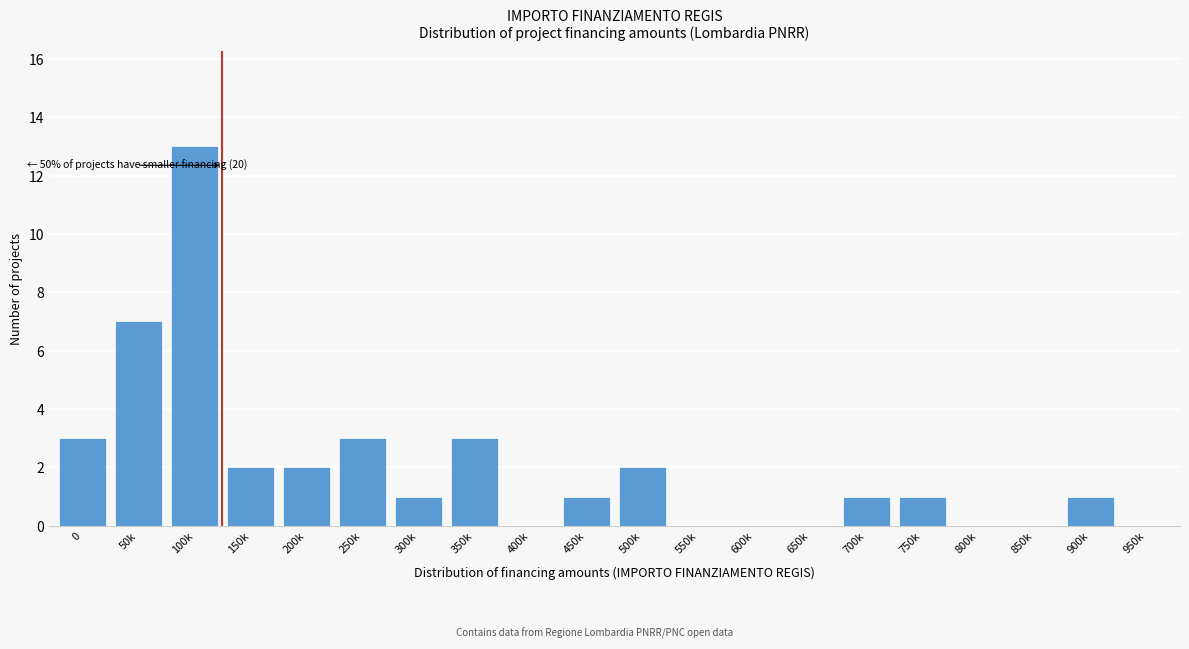

Reading left to right, list all the values displayed in this chart.

0=3	50k=7	100k=13	150k=2	200k=2	250k=3	300k=1	350k=3	400k=0	450k=1	500k=2	550k=0	600k=0	650k=0	700k=1	750k=1	800k=0	850k=0	900k=1	950k=0